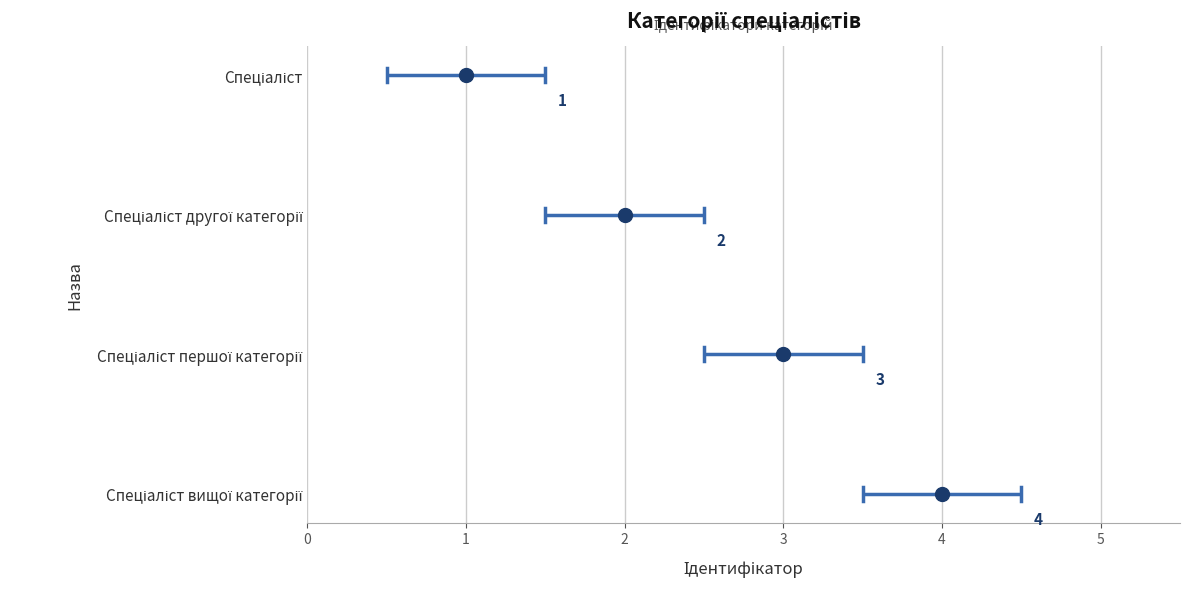

Reading left to right, extract all data points from this chart.

Спеціаліст=1	Спеціаліст другої категорії=2	Спеціаліст першої категорії=3	Спеціаліст вищої категорії=4